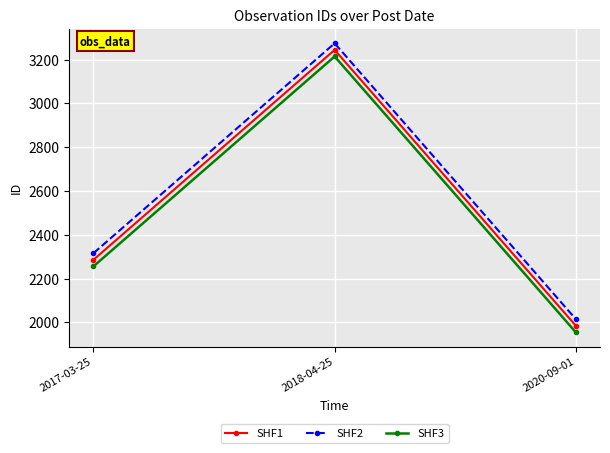

What is the total value across all series at 2018-04-25?

9732